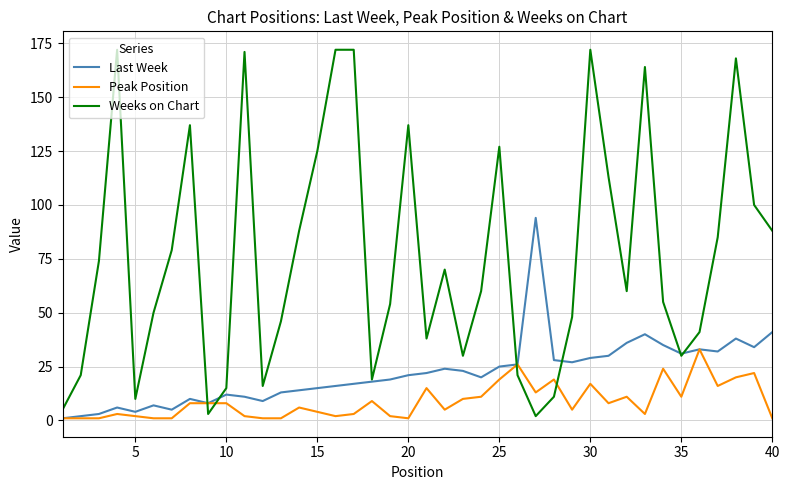

List the series in order of their peak value, highest first.

Weeks on Chart, Last Week, Peak Position